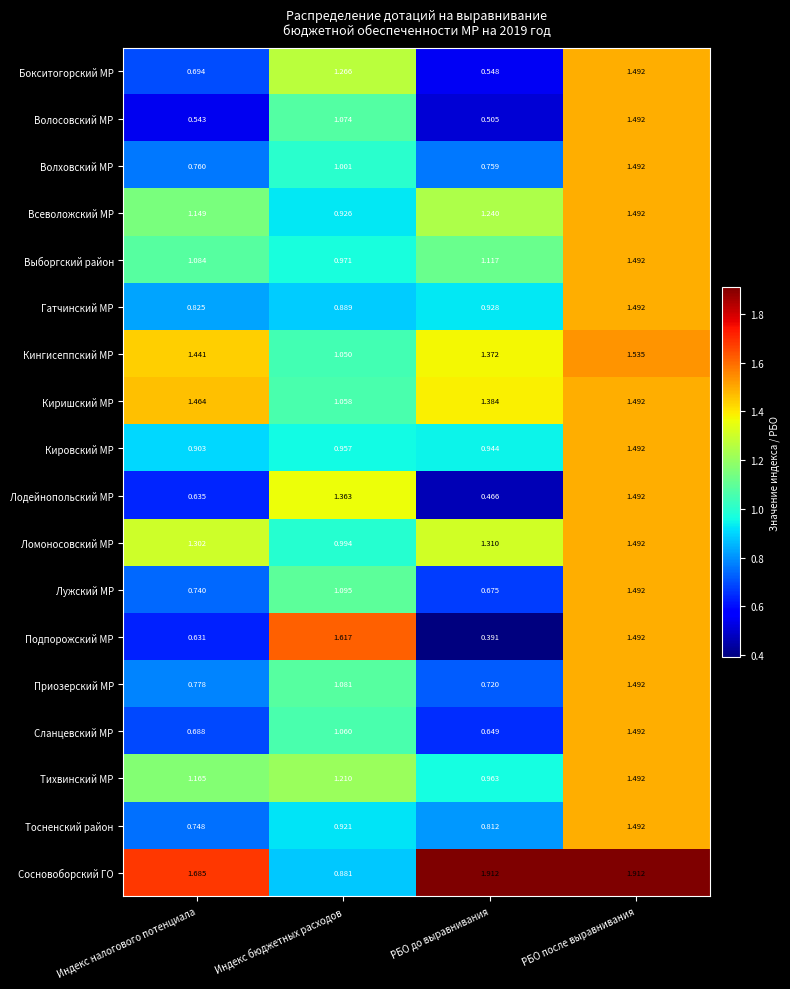

Rank the series at РБО до выравнивания from lowest to highest value.

Подпорожский МР, Лодейнопольский МР, Волосовский МР, Бокситогорский МР, Сланцевский МР, Лужский МР, Приозерский МР, Волховский МР, Тосненский район, Гатчинский МР, Кировский МР, Тихвинский МР, Выборгский район, Всеволожский МР, Ломоносовский МР, Кингисеппский МР, Киришский МР, Сосновоборский ГО